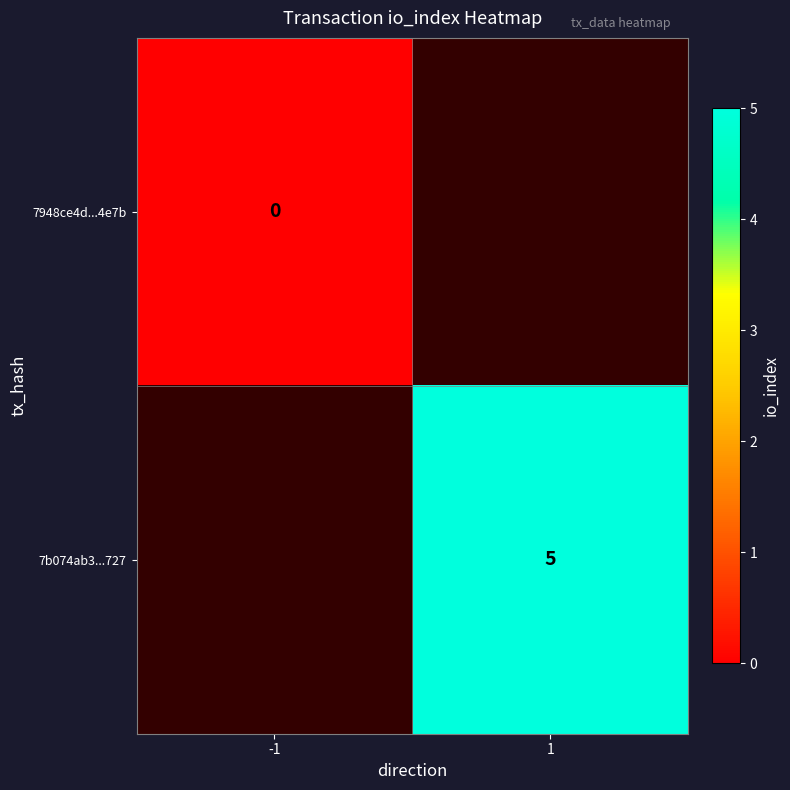

How many distinct data groups are displayed?

2